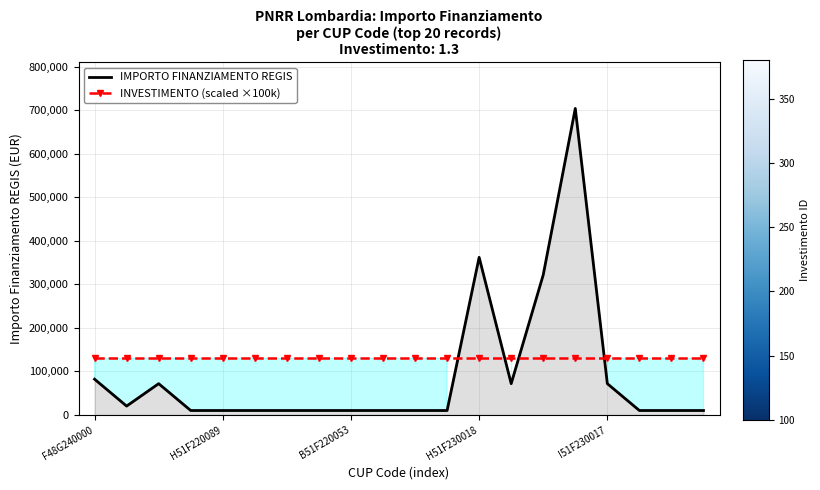

True or false: IMPORTO FINANZIAMENTO REGIS and INVESTIMENTO (scaled ×100k) intersect in this chart.

True